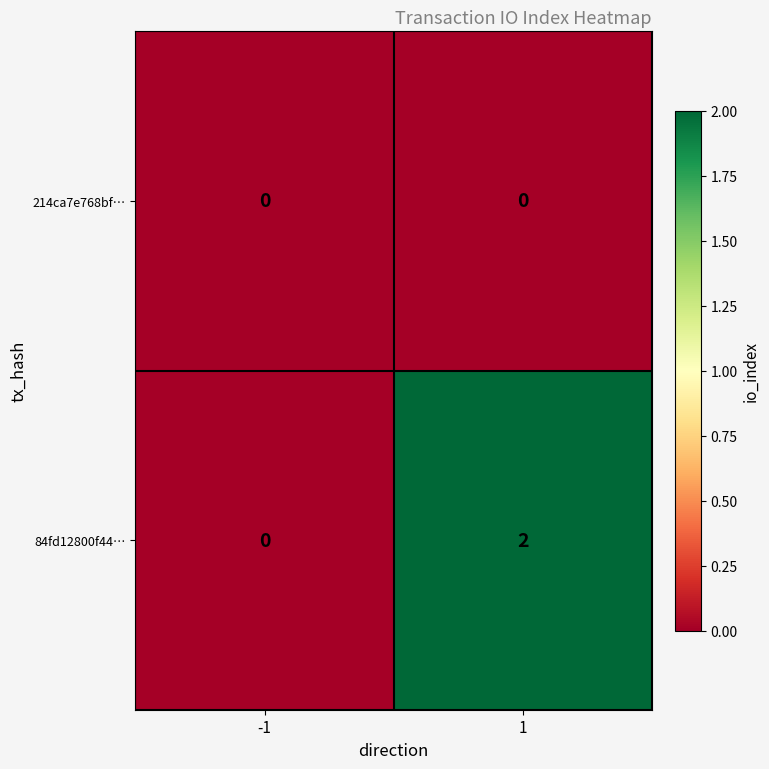

List the series in order of their peak value, highest first.

84fd12800f44…, 214ca7e768bf…